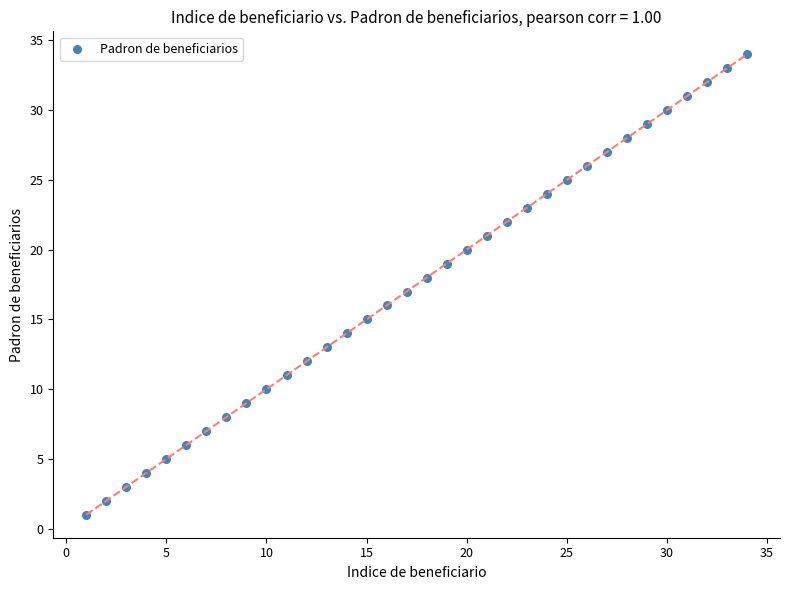

What is the range of X values (max minus min)?

33